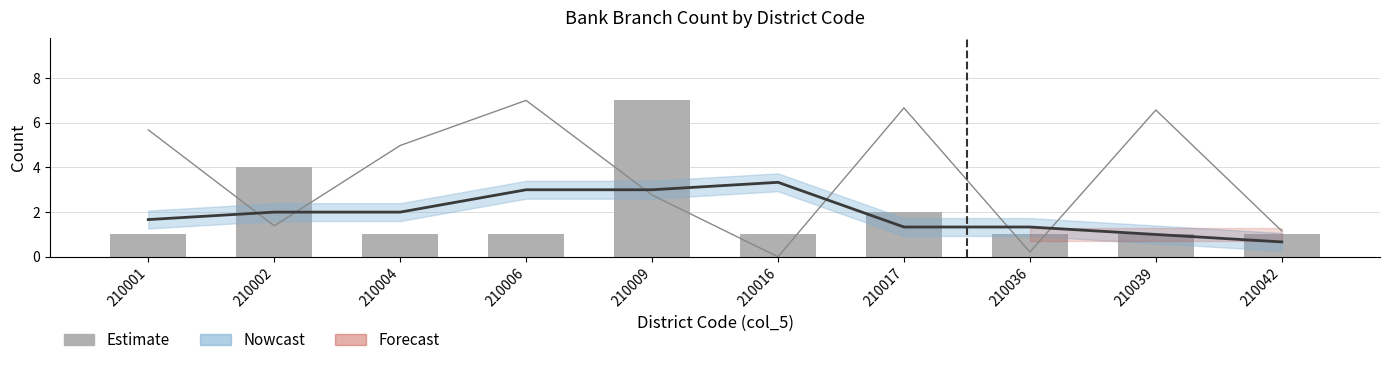

What is the spread (max minus min) of values at 210039?

5.6